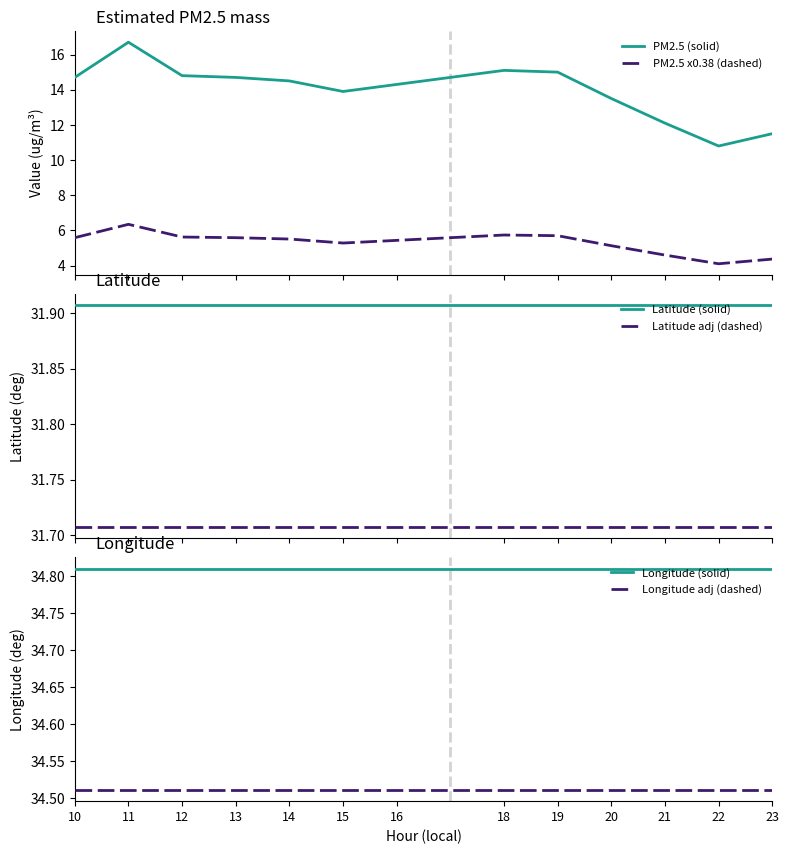

What is the maximum value shown in the chart?

34.8